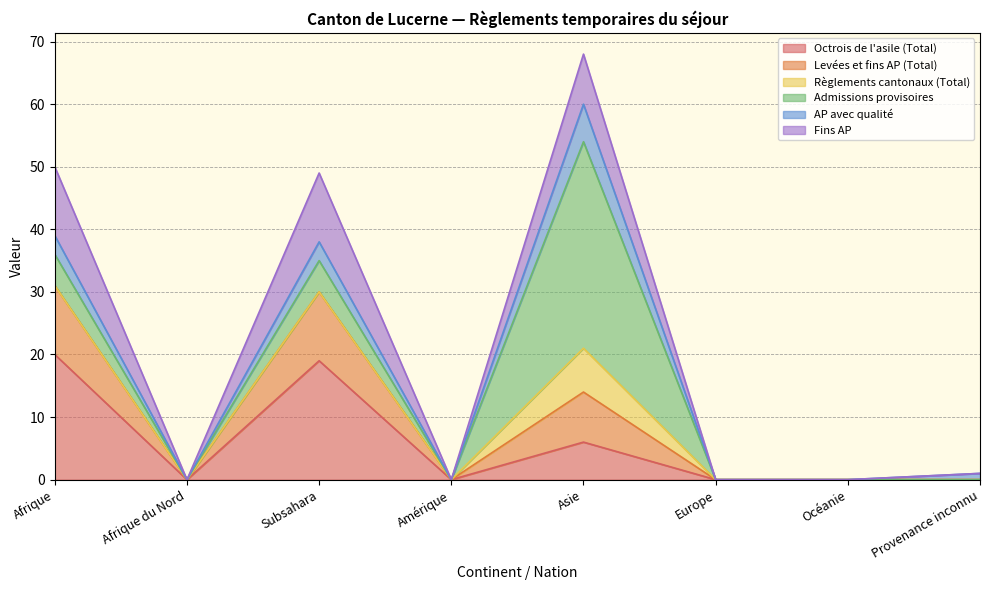

What is the label of the 7th point from the left?

Océanie